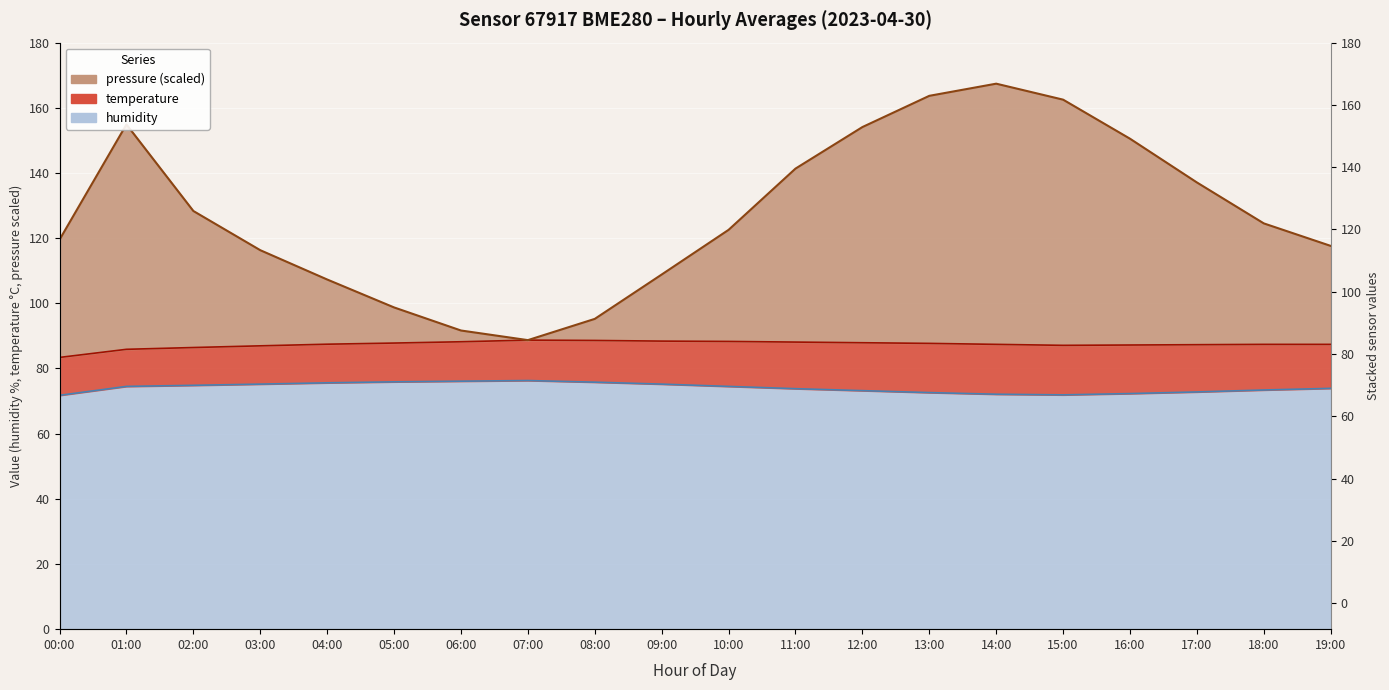

At which category is the sum across all series the highest?

14:00